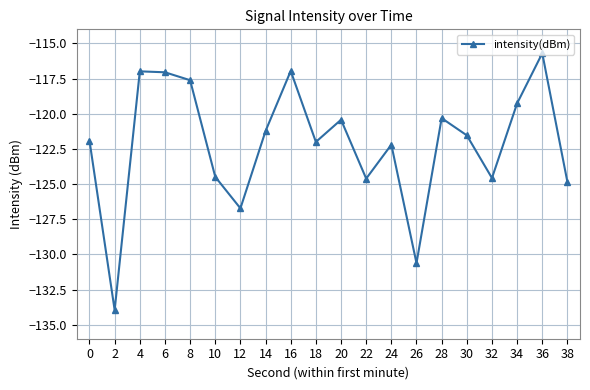

What is the sum of the values at 28 and 12?

-247.0